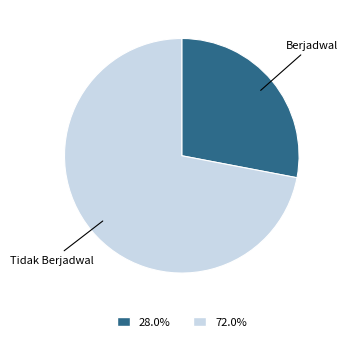

Rank the categories by value from lowest to highest.

Berjadwal, Tidak Berjadwal